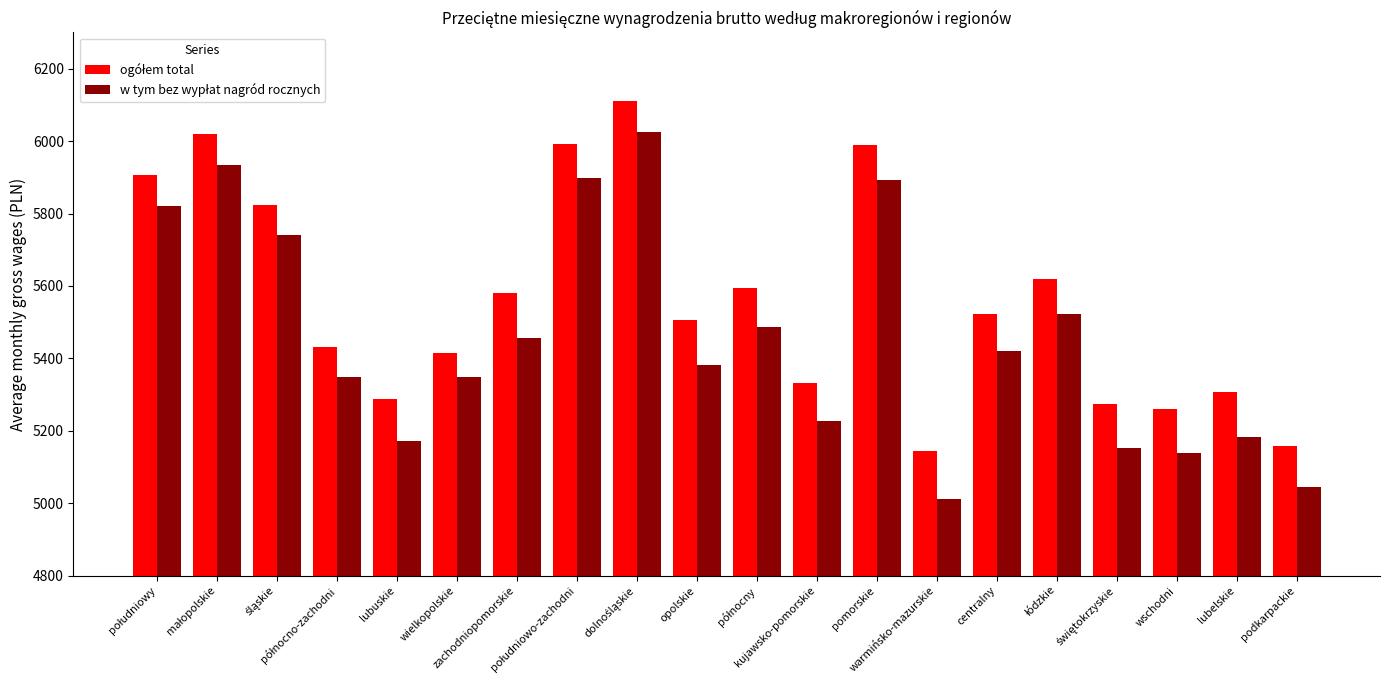

What is the minimum value shown in the chart?

5011.0